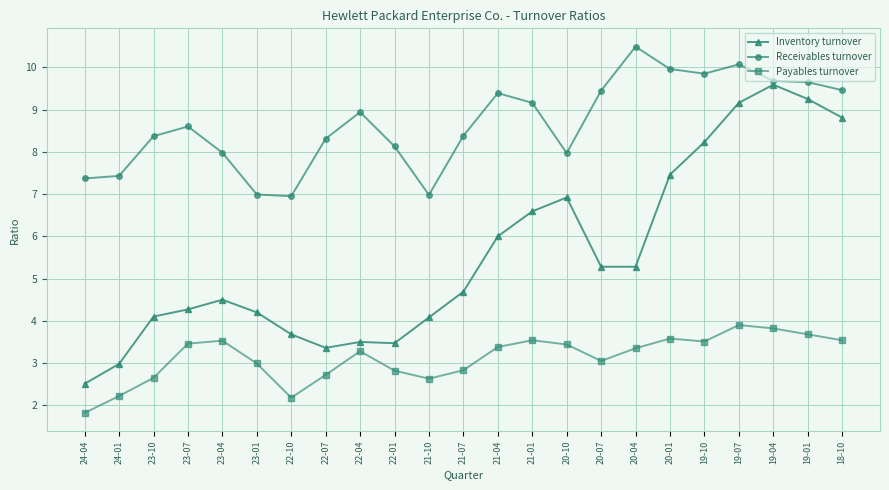

True or false: Payables turnover has more than 2 interior local peaks.

True